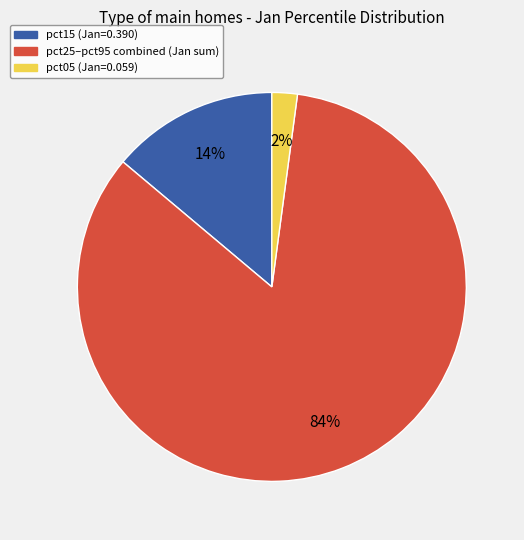

Is there any slice that represents more than half of the pie?

Yes